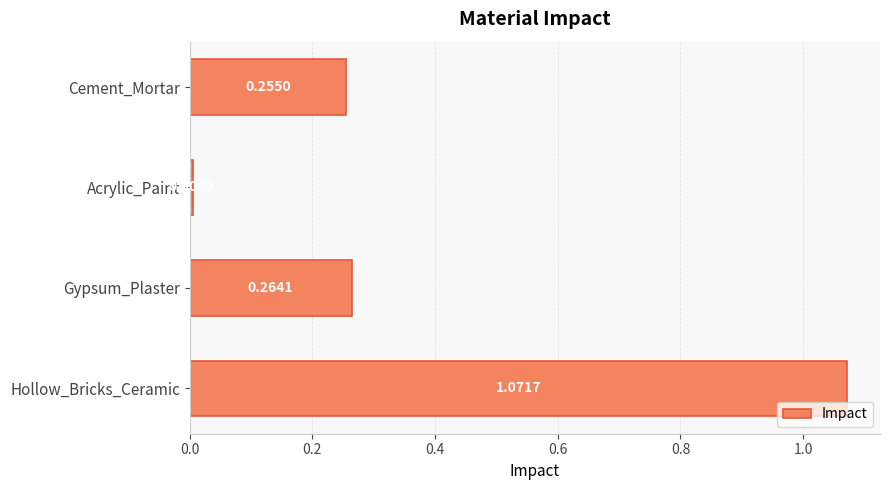

Where is the data nearest to the value 0?

Acrylic_Paint